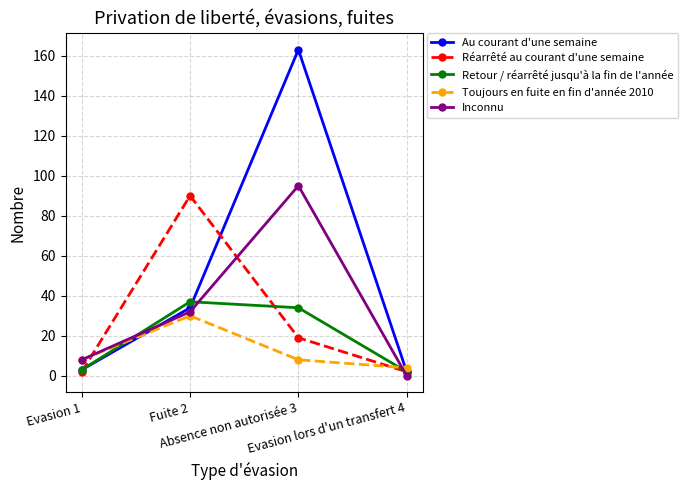

Is this an area chart (filled region under the line)?

No